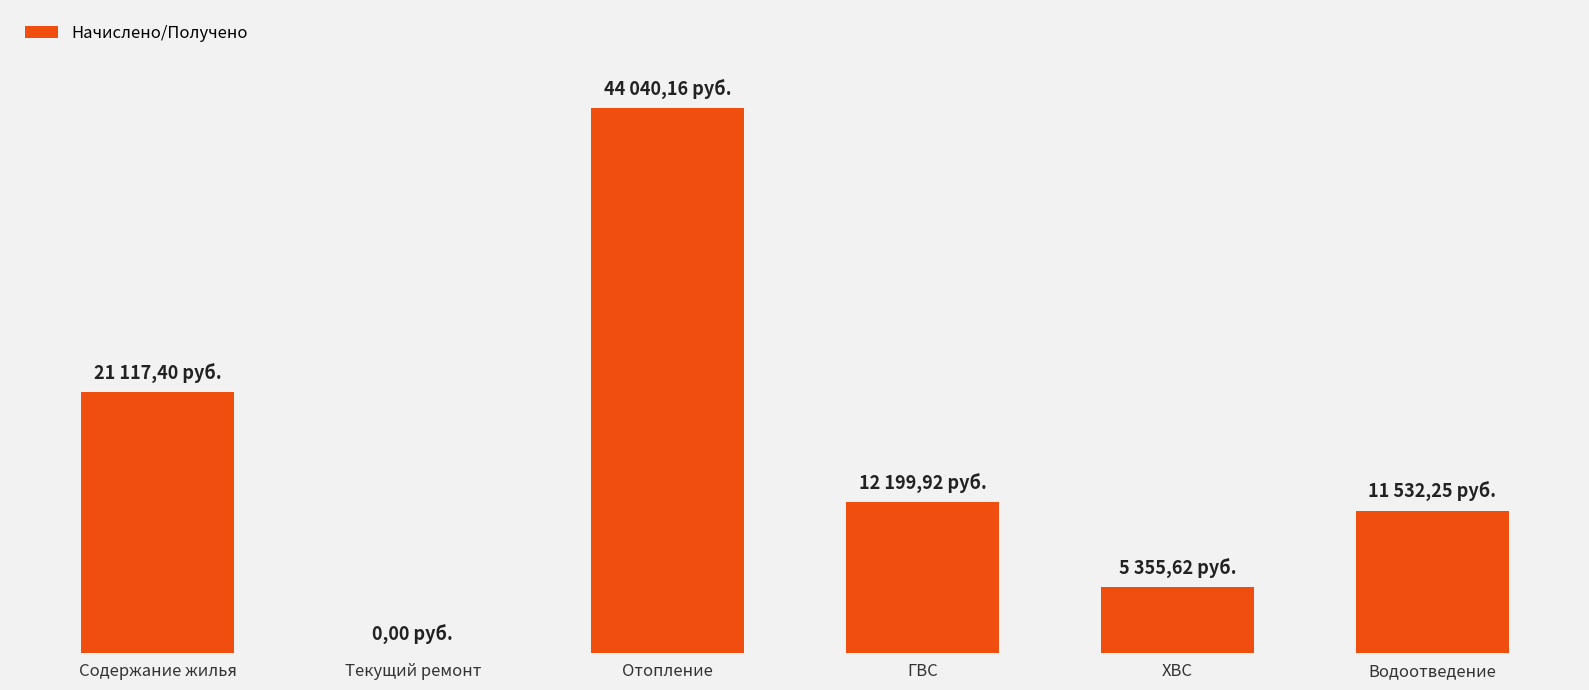

Is it true that the value at ХВС is 7451.2?

False